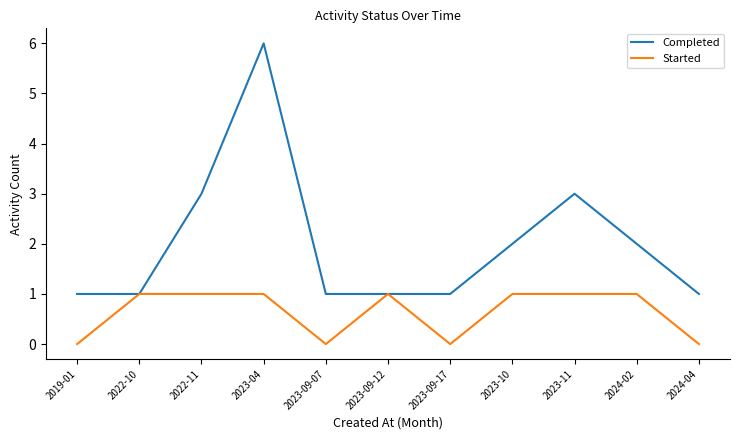

Is the value of Started at 2023-11 greater than the value of Completed at 2023-11?

No